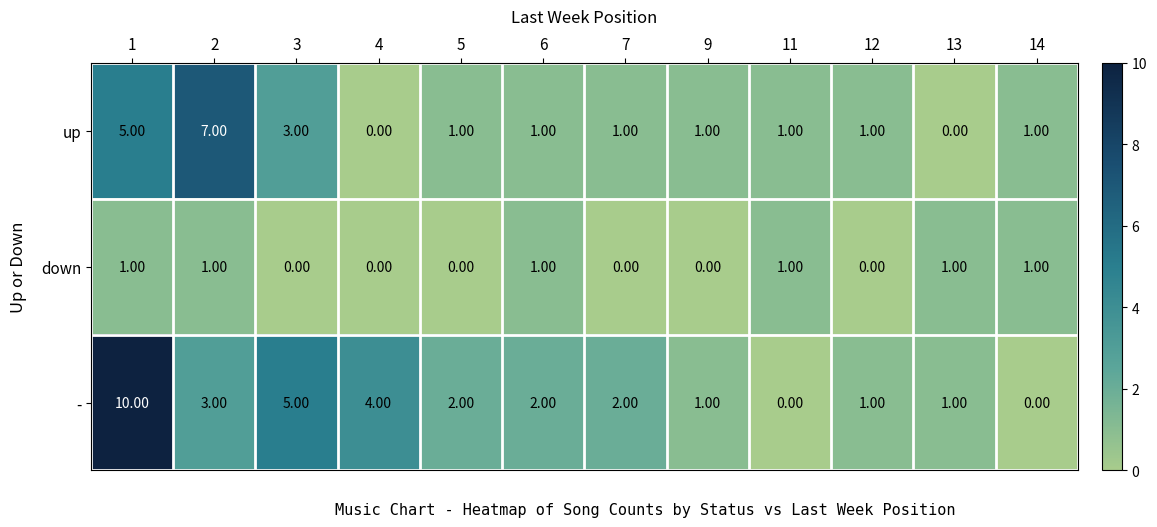

At how many categories does at least one series exceed 8?

1